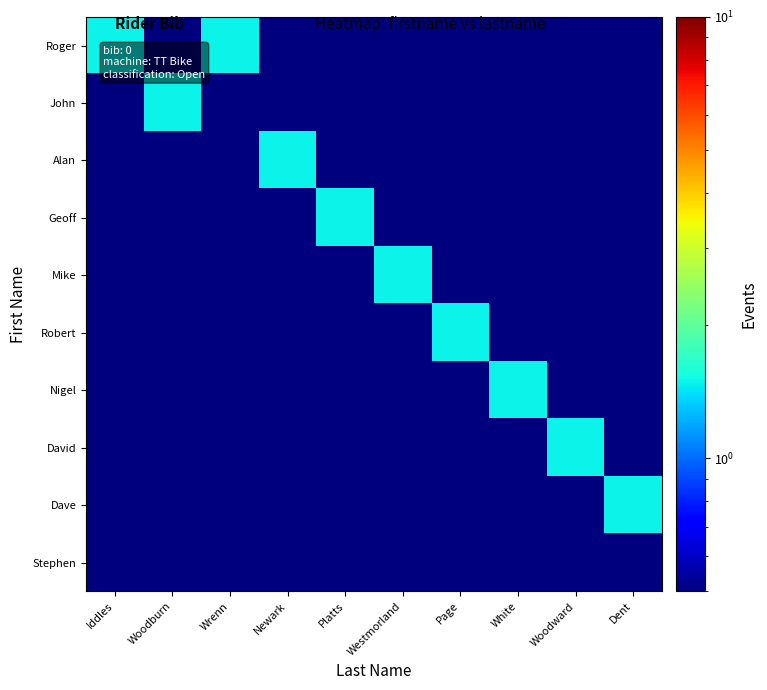

Which has a higher value, Westmorland or Wrenn?

Wrenn